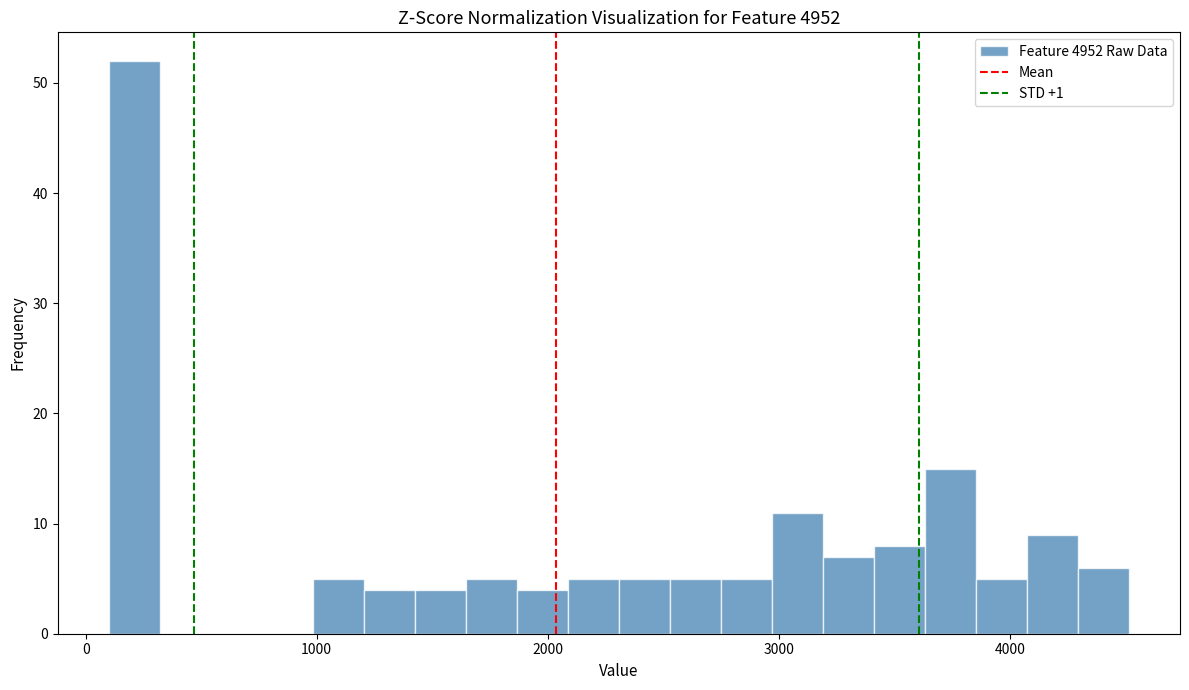

Read against the x-axis, roughly where is the centre of the tallest bar?

200